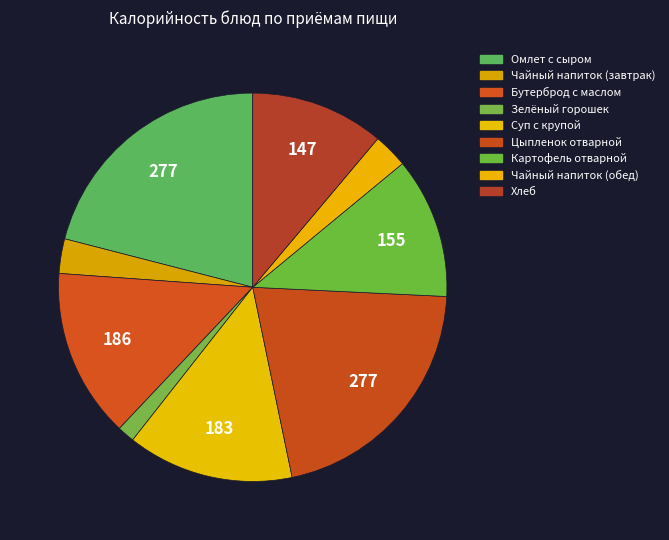

Does Чайный напиток (обед) represent more than half of the total?

No